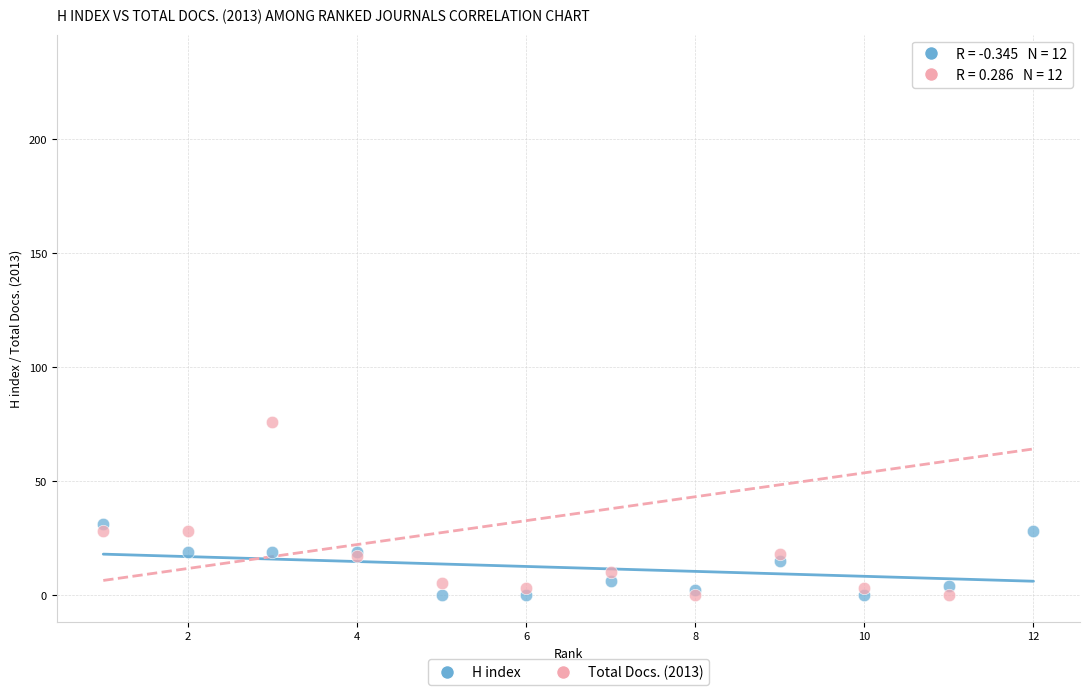

Across all series, what Y value is closest to 117?

76